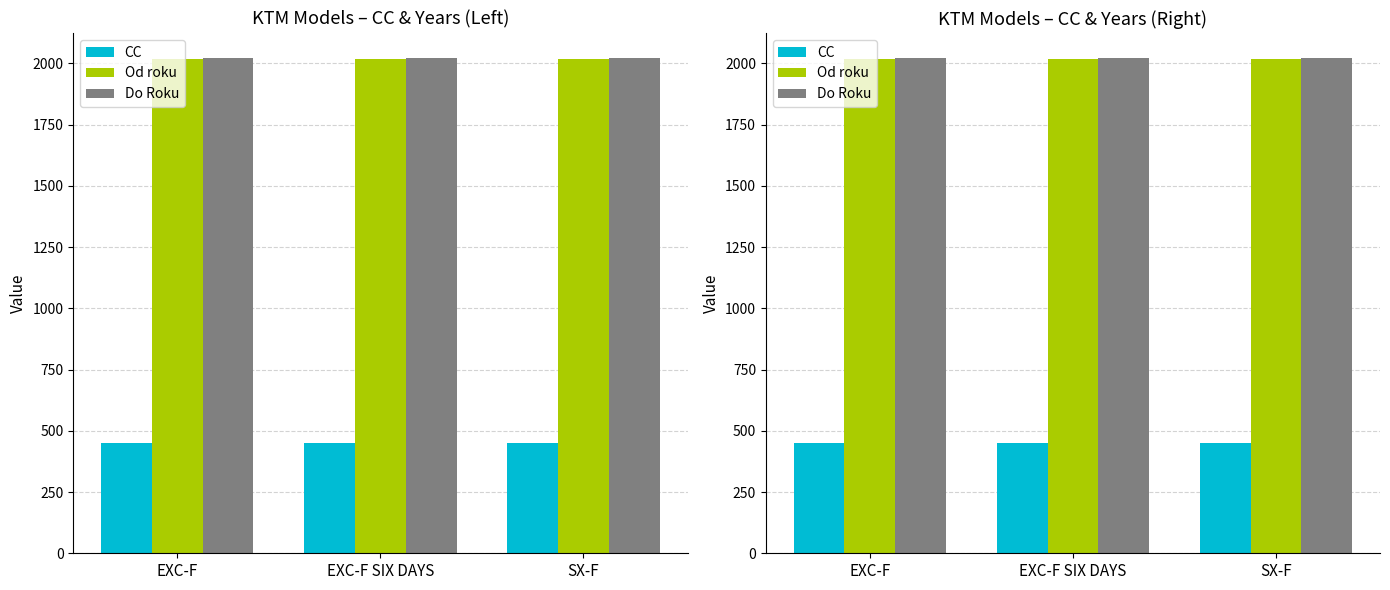

What is the label of the 2nd bar from the right?

EXC-F SIX DAYS